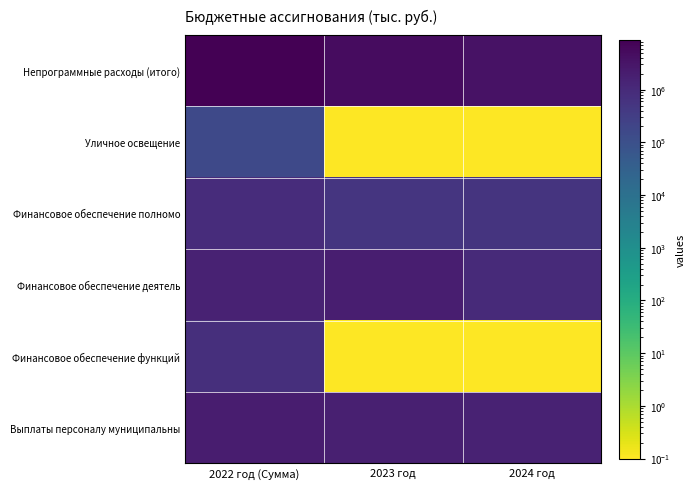

At which category is the sum across all series the highest?

2022 год (Сумма)